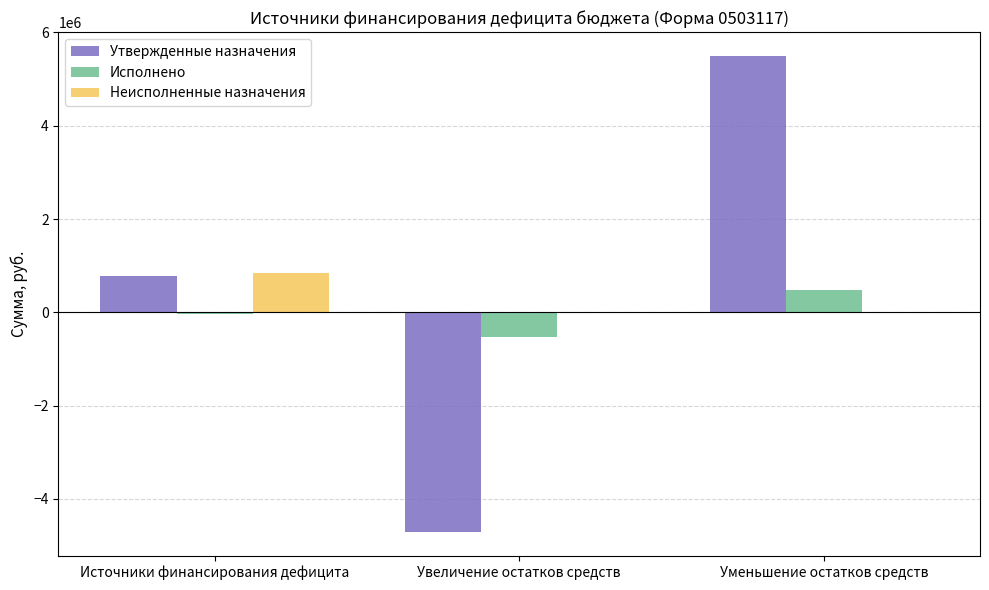

Where is Исполнено nearest to the value -21967?

Источники финансирования дефицита